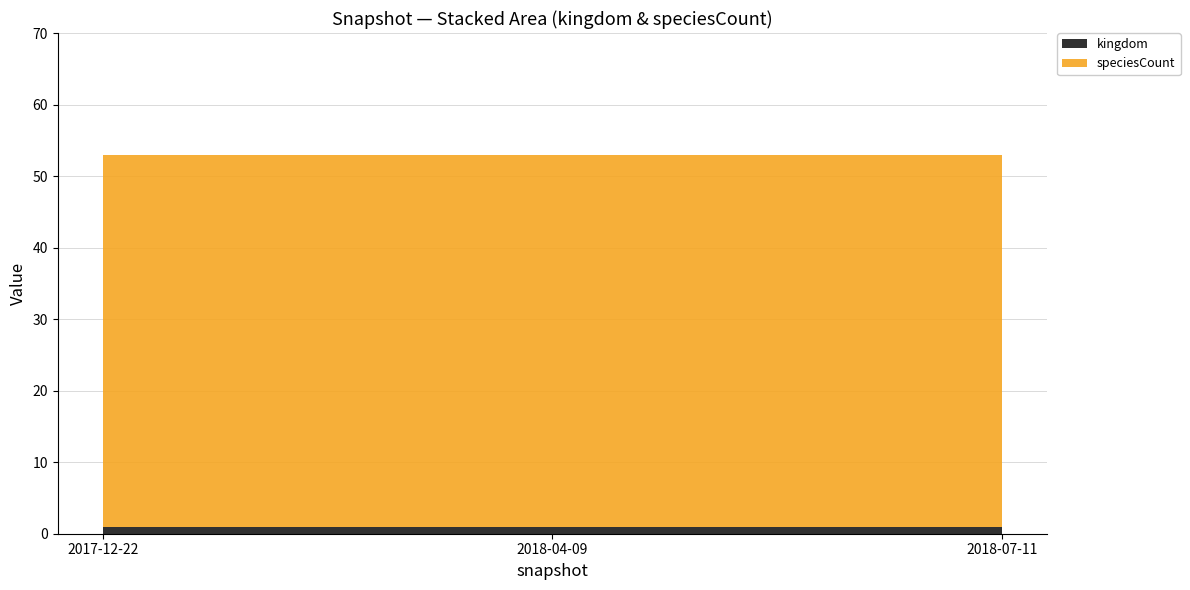

Reading right to left, what are all the values shown in this chart?

kingdom: 2018-07-11=1	2018-04-09=1	2017-12-22=1
speciesCount: 2018-07-11=52	2018-04-09=52	2017-12-22=52